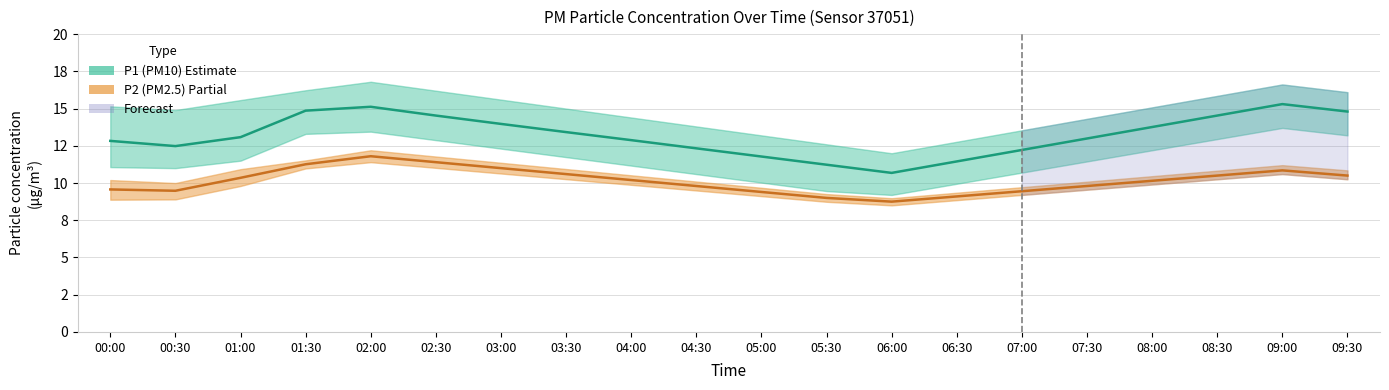

What is the approximate value of P2 (PM2.5) at 09:00?

10.8